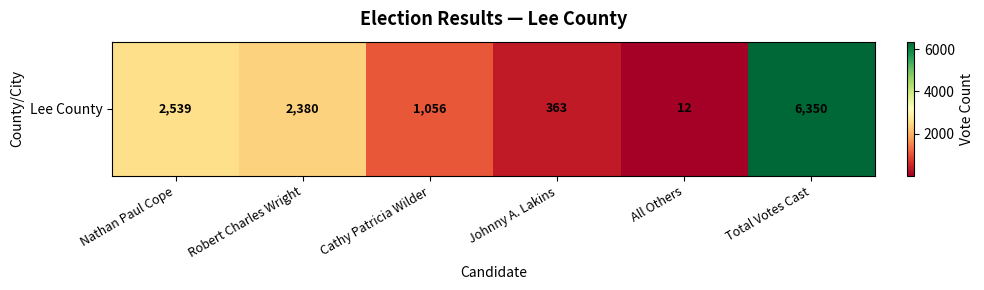

Which label corresponds to the largest value in the chart?

Total Votes Cast